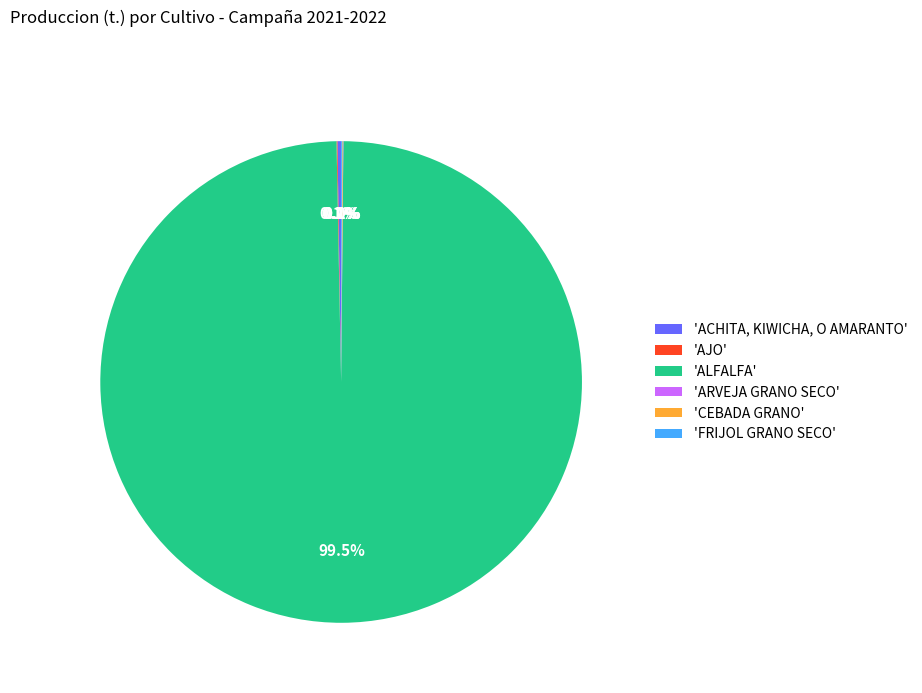

Which category has the biggest portion of the pie?

'ALFALFA'